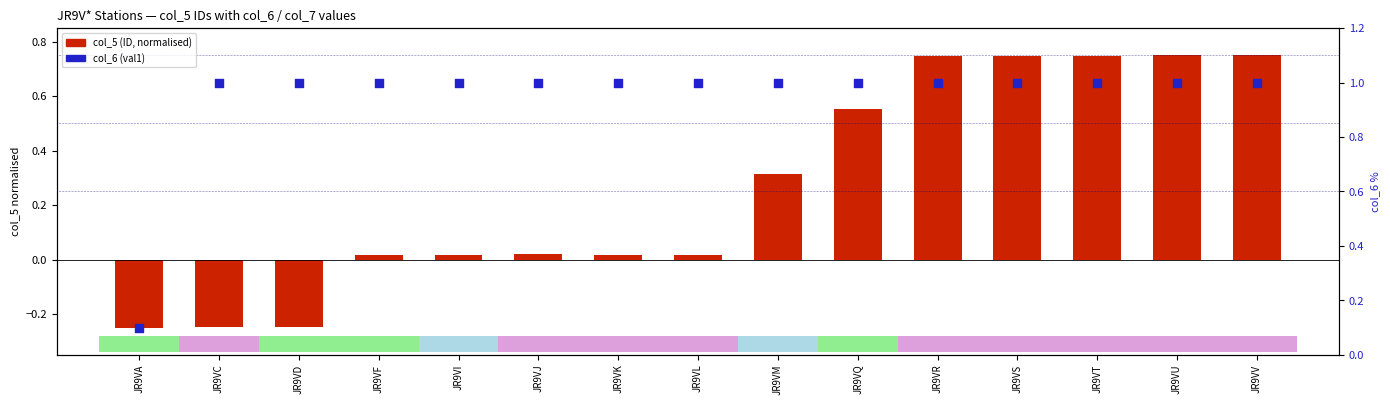

What are all the series names shown in the legend?

col_5 (ID, normalised), col_6 (val1, %)